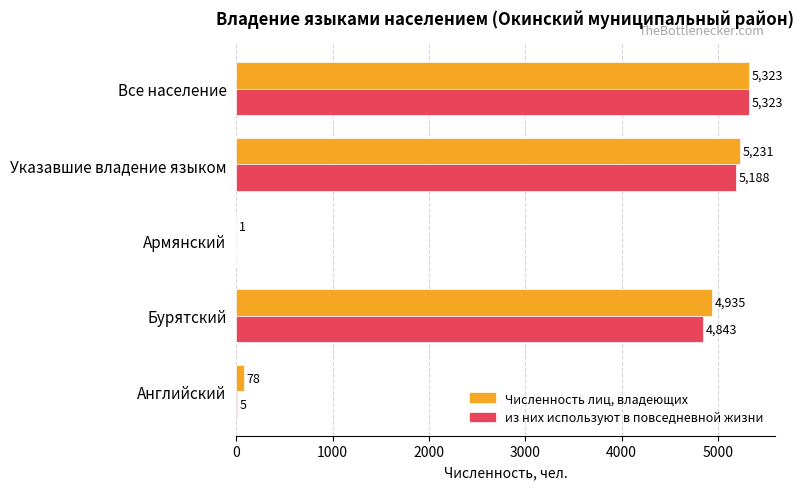

True or false: из них используют в повседневной жизни has a value of -1979 at Армянский.

False